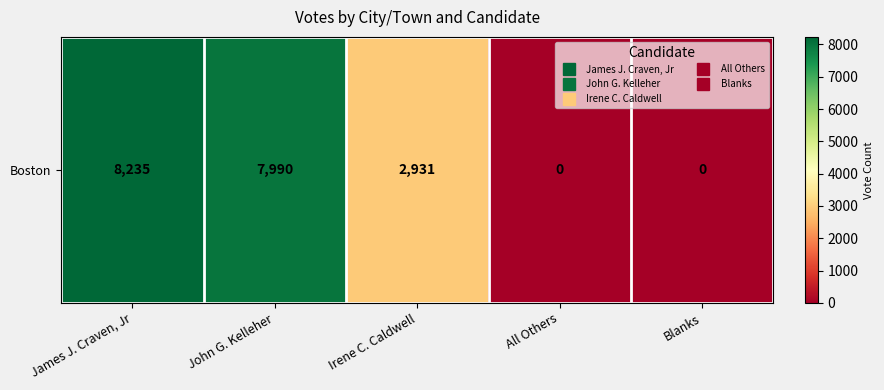

The value at John G. Kelleher is 7990. True or false?

True